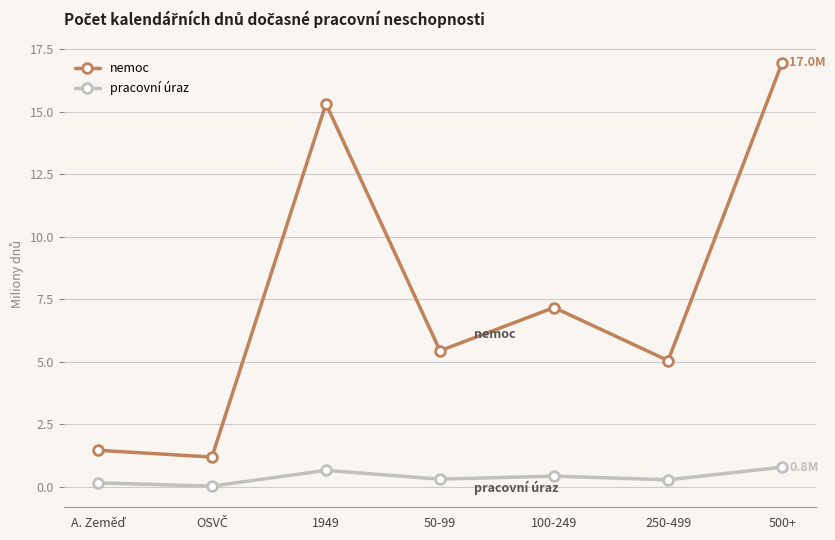

Which category has the highest value across all series?

500+